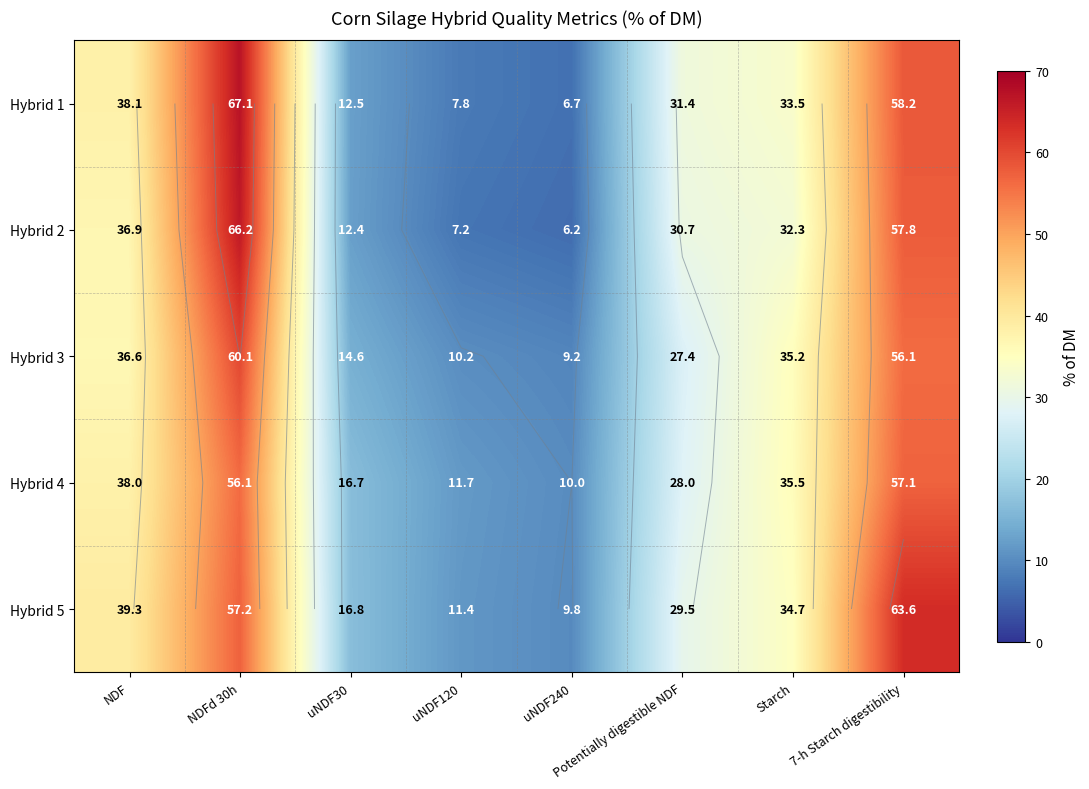

The value of Hybrid 2 at uNDF30 is 12.4. True or false?

True